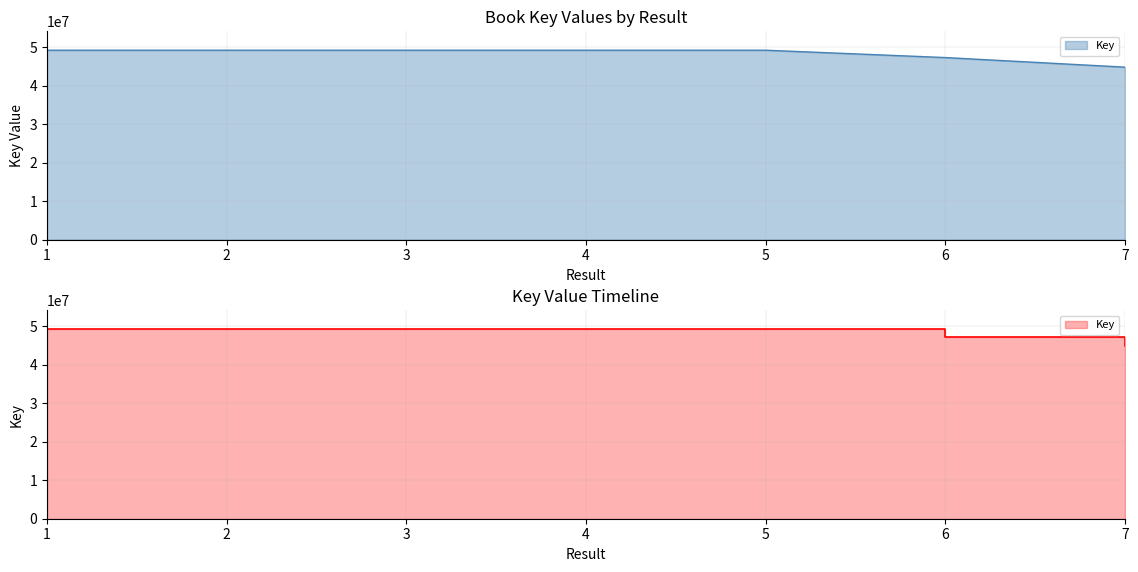

What is the change in value from 1 to 2?

+3138